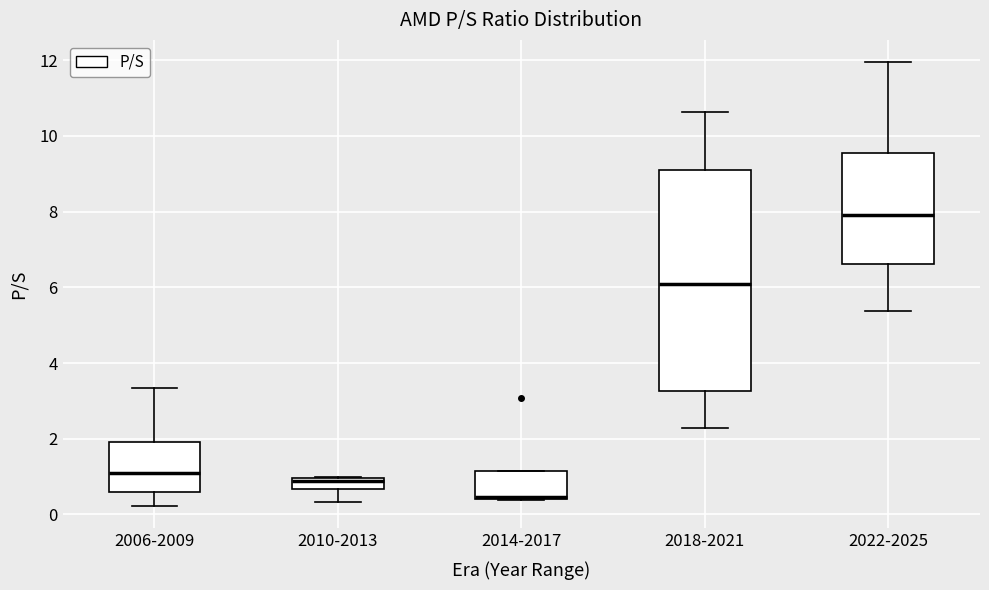

Which box has the lowest median line?

2014-2017